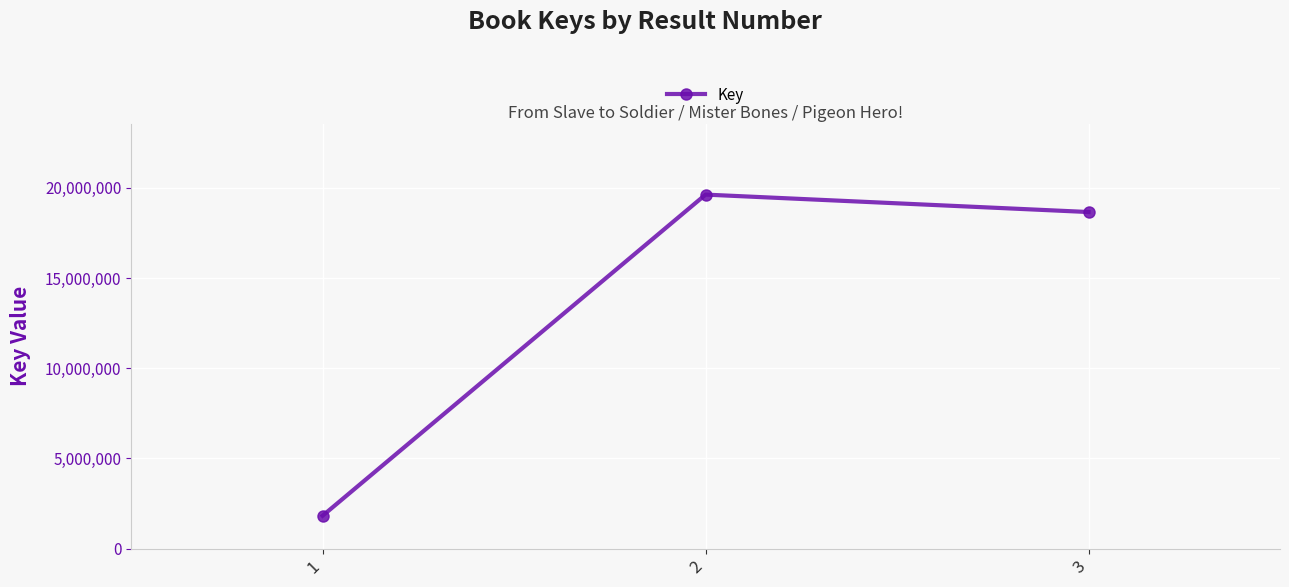

At which label is the value closest to 10725209?

3